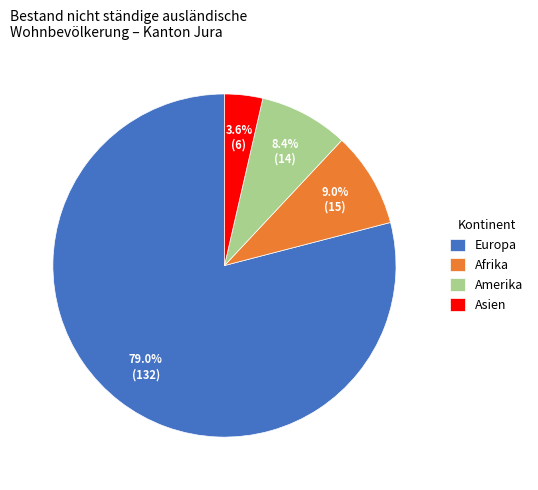

Which slice is the smallest?

Asien